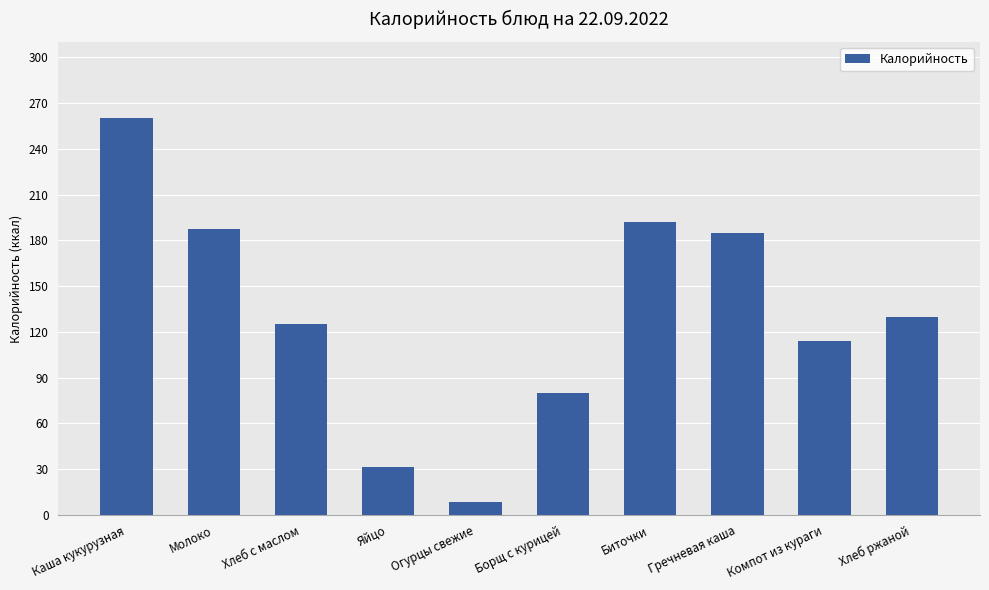

Count the number of categories in the chart.

10